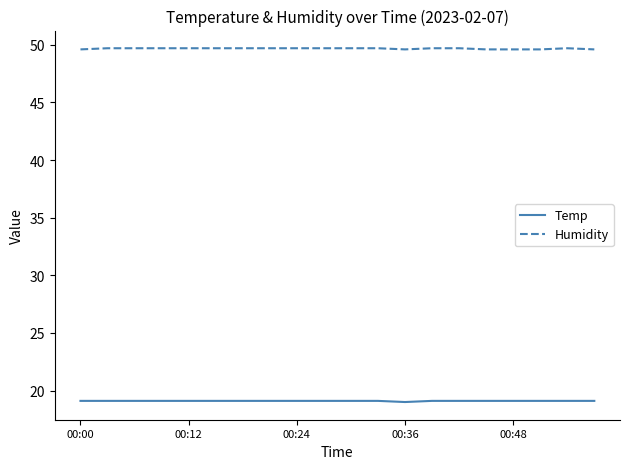

What is the difference between the maximum and minimum values in the Temp series?

0.1